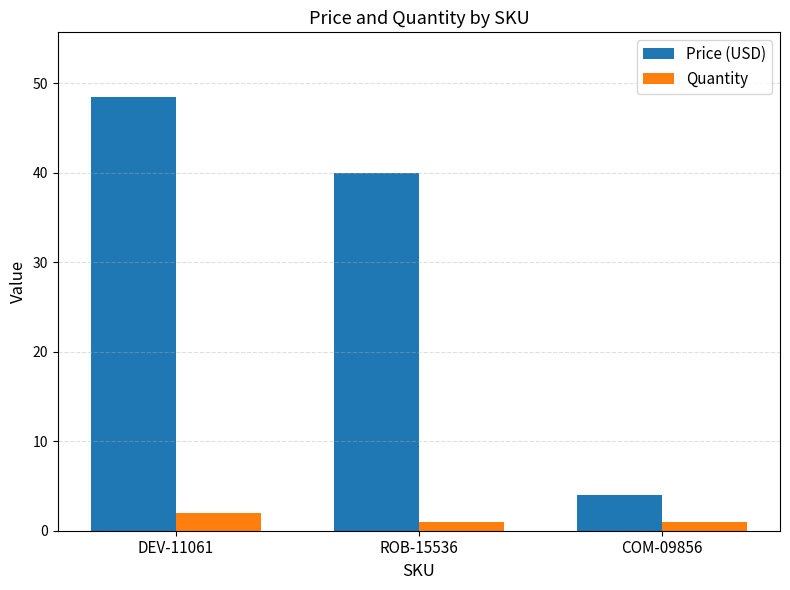

What position from the left is DEV-11061?

1